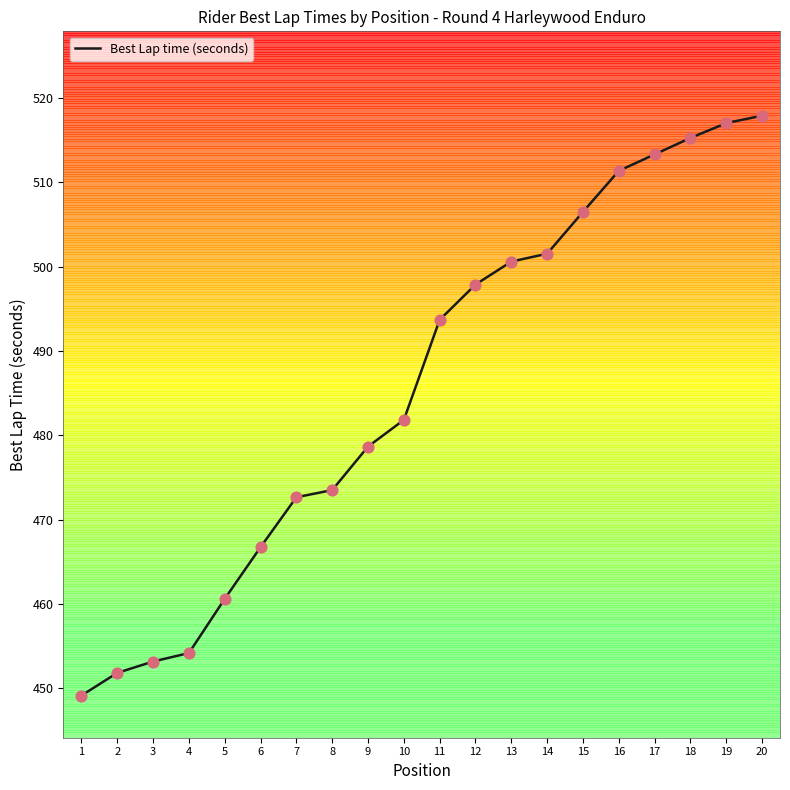

What is the change in value from 9 to 19?

+38.4